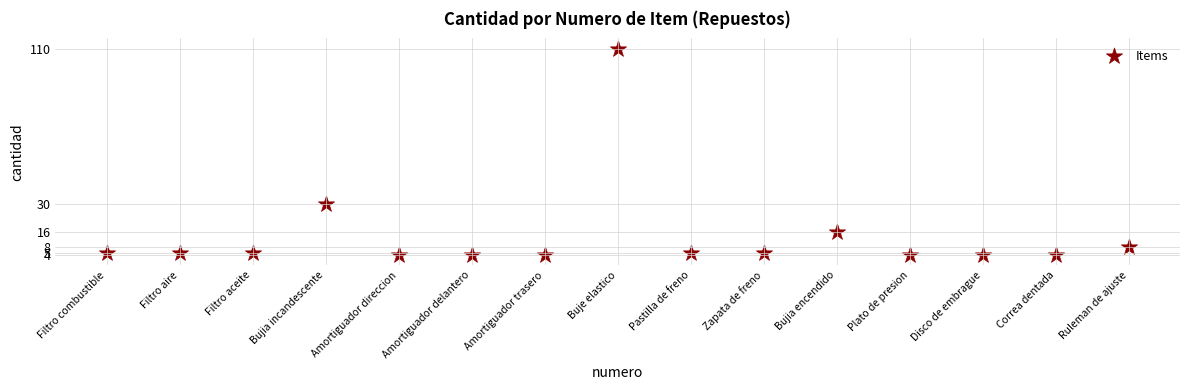

What Y value in the scatter plot is closest to 57?

30